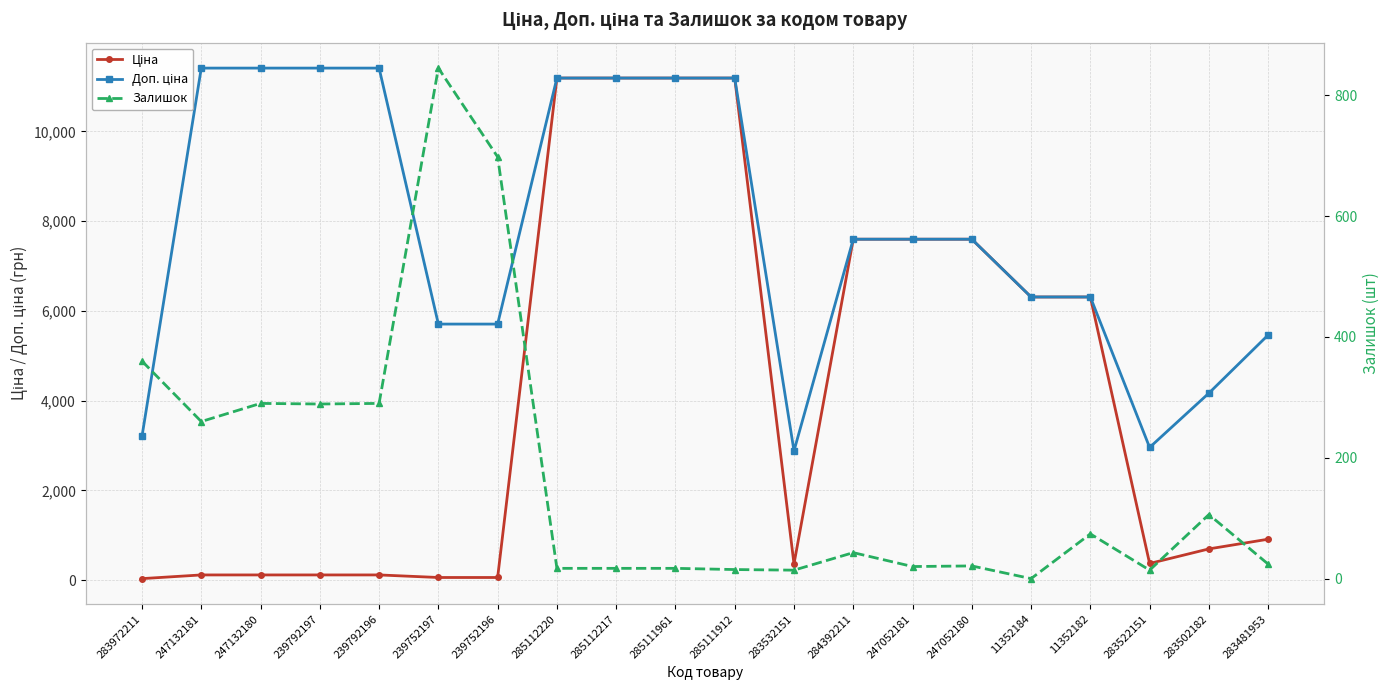

True or false: Ціна has a value of 11188.2 at 285111961.

True